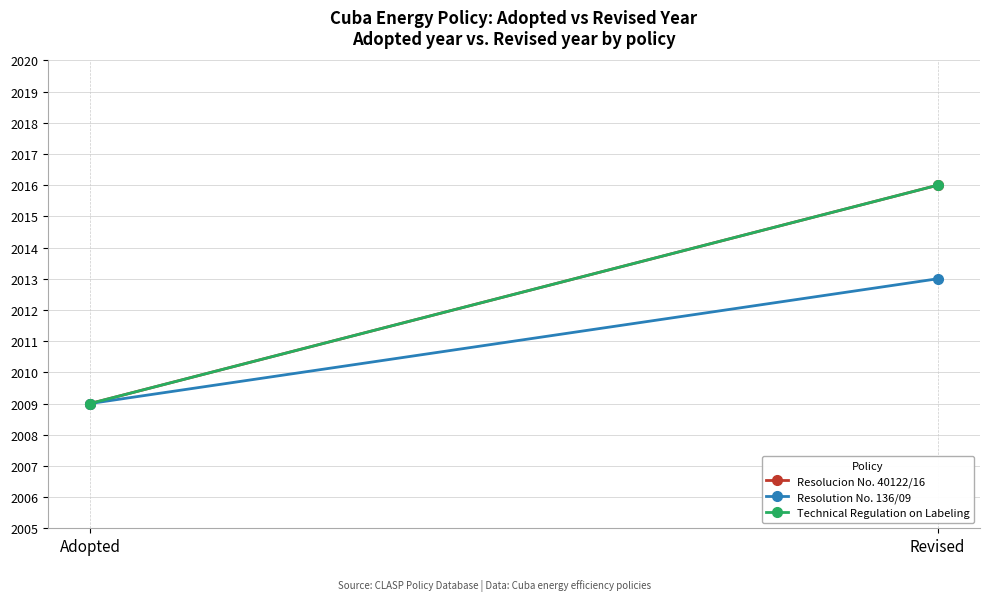

Which series changed the most between Adopted and Revised?

Resolucion No. 40122/16